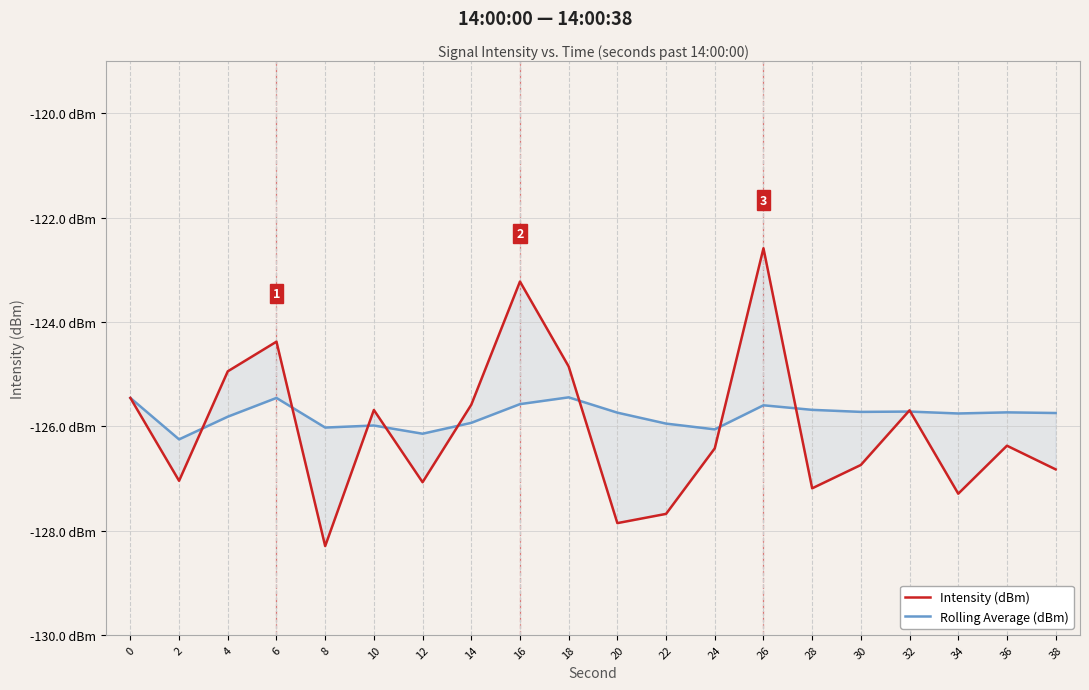

Where is the first local minimum for Rolling Average (dBm)?

2